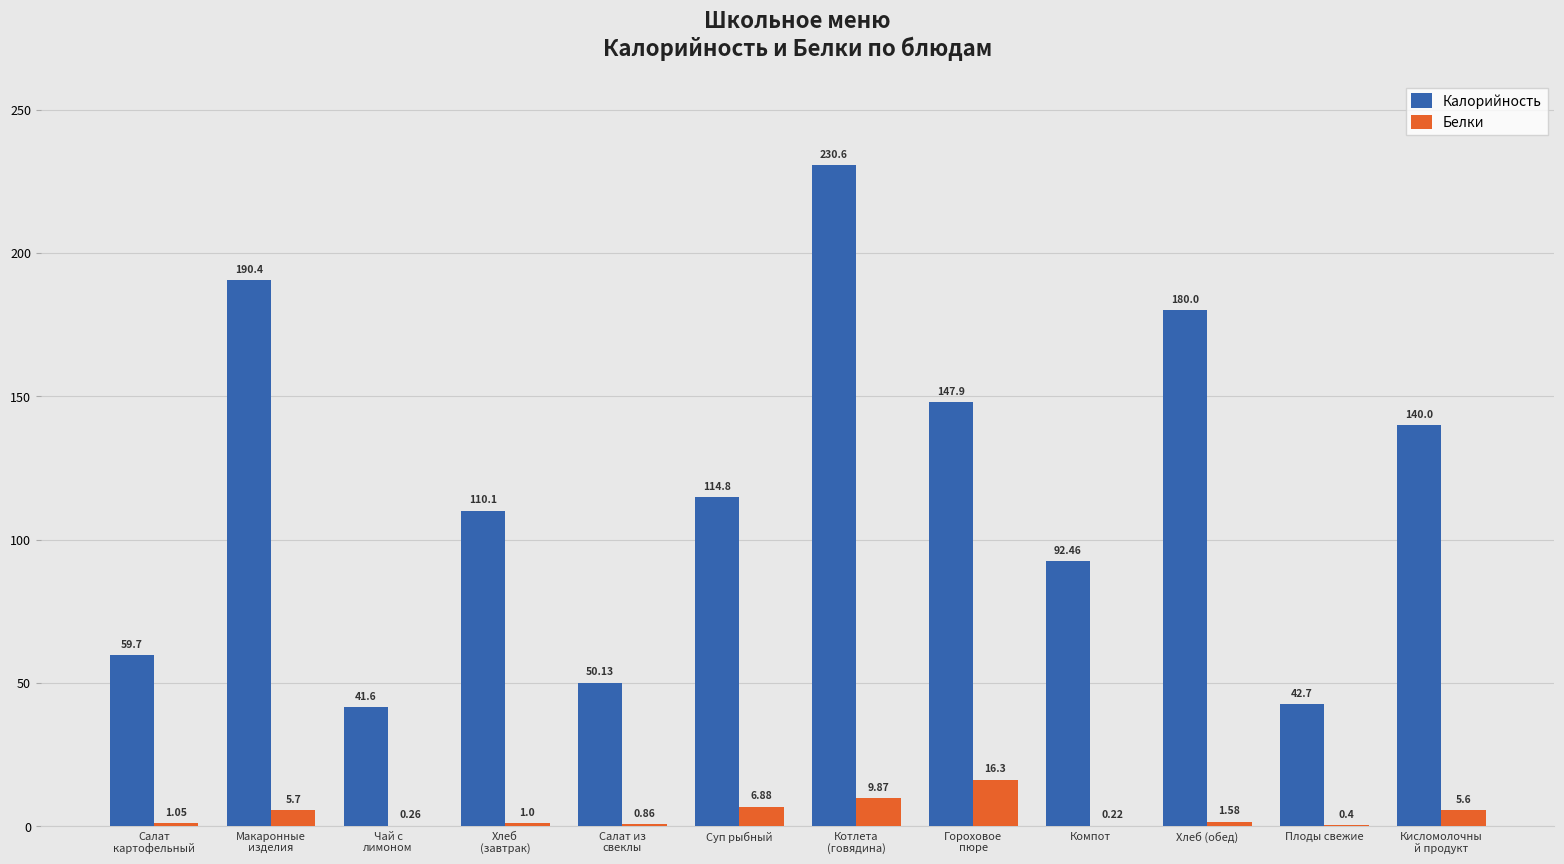

Count the number of data series in this chart.

2